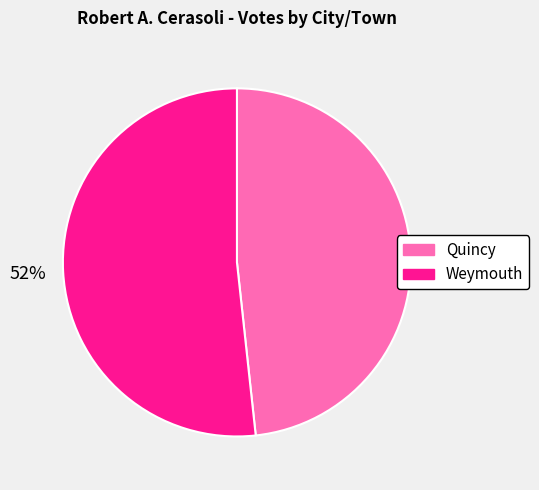

What is the smallest slice in the pie chart?

Quincy